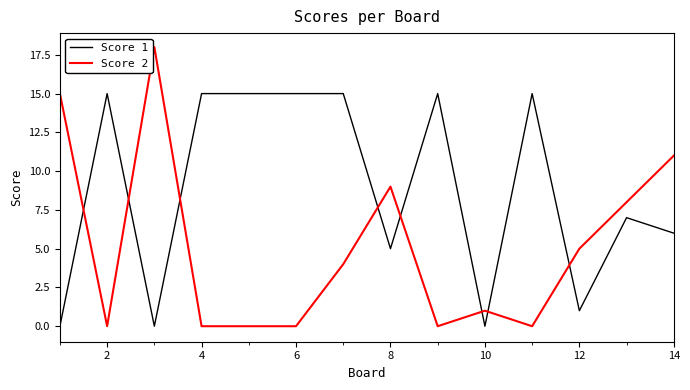

Which series has the largest total across all categories?

Score 1